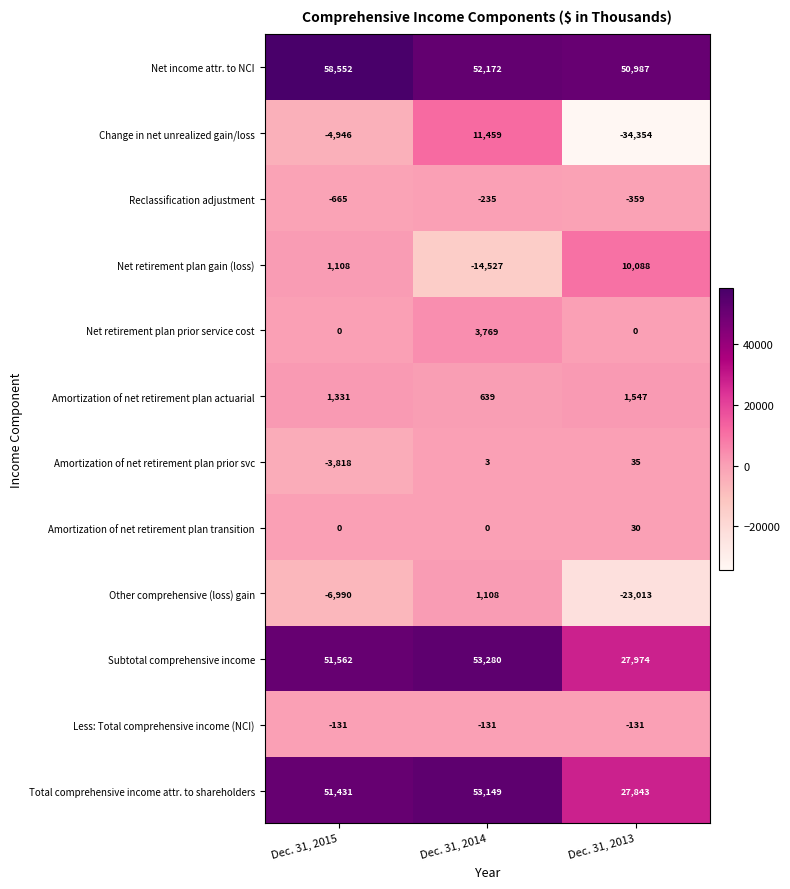

Which series has the widest spread of values?

Change in net unrealized gain/loss